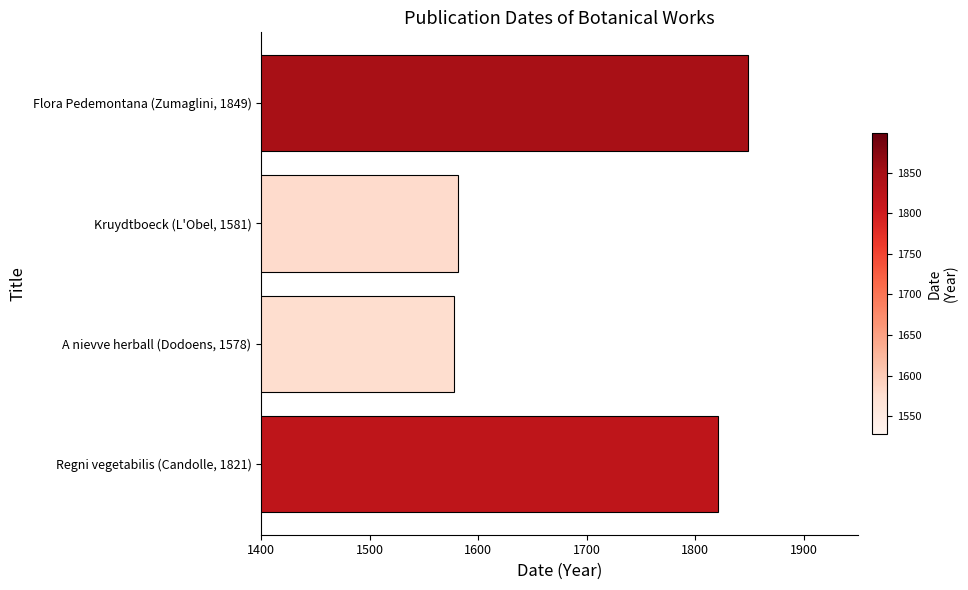

Count the number of categories in the chart.

4